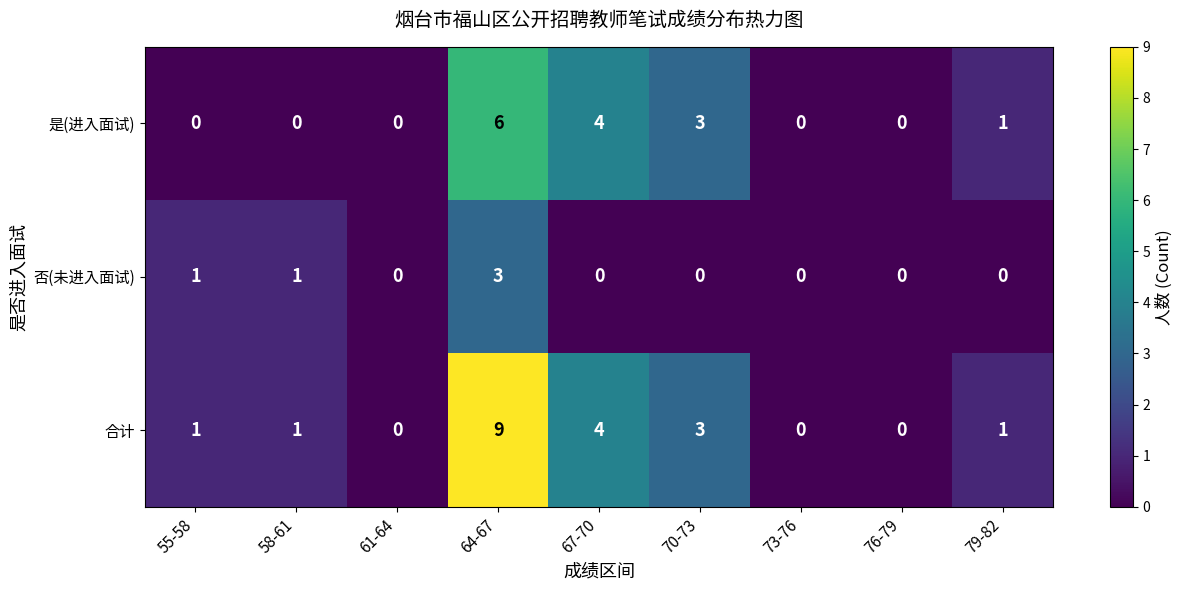

Which series has the widest spread of values?

合计